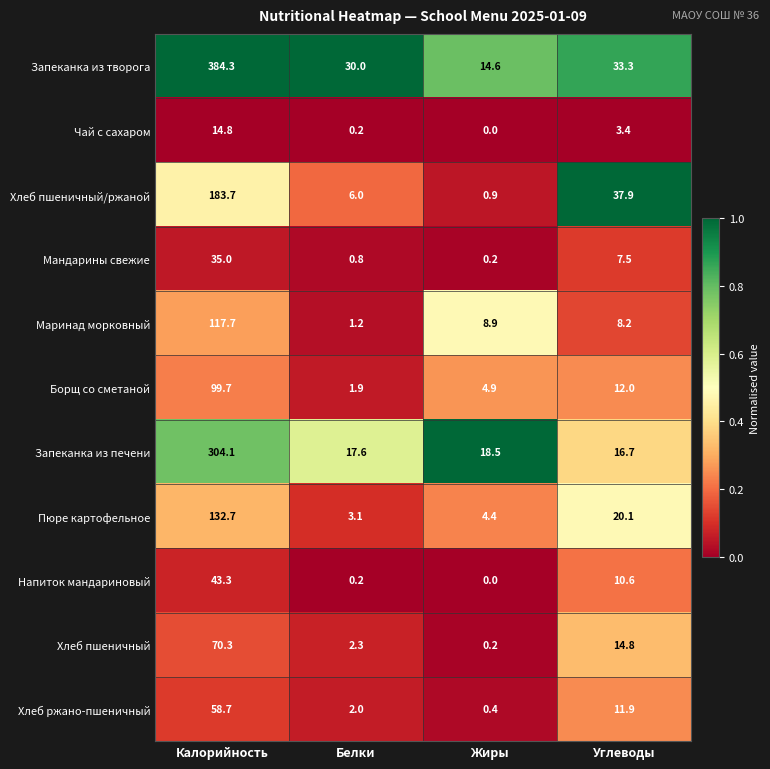

True or false: Хлеб пшеничный/ржаной has a value of 183.7 at Калорийность.

True